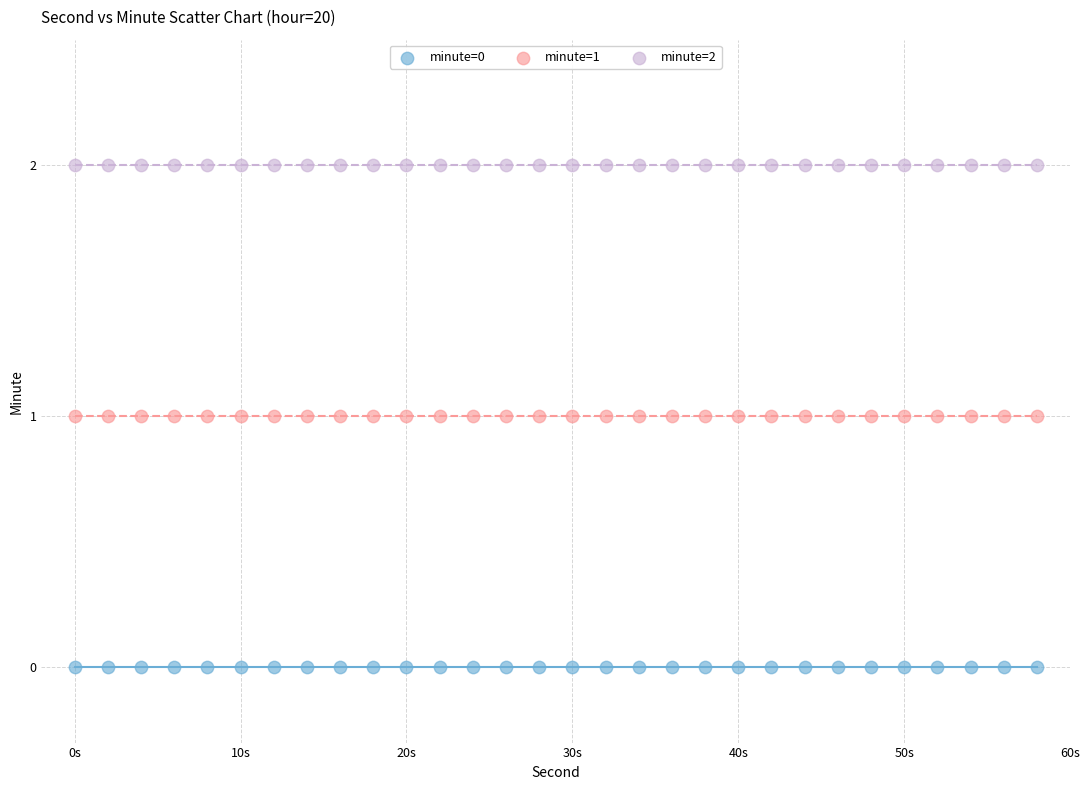

Which series contains the lowest Y value?

minute=0